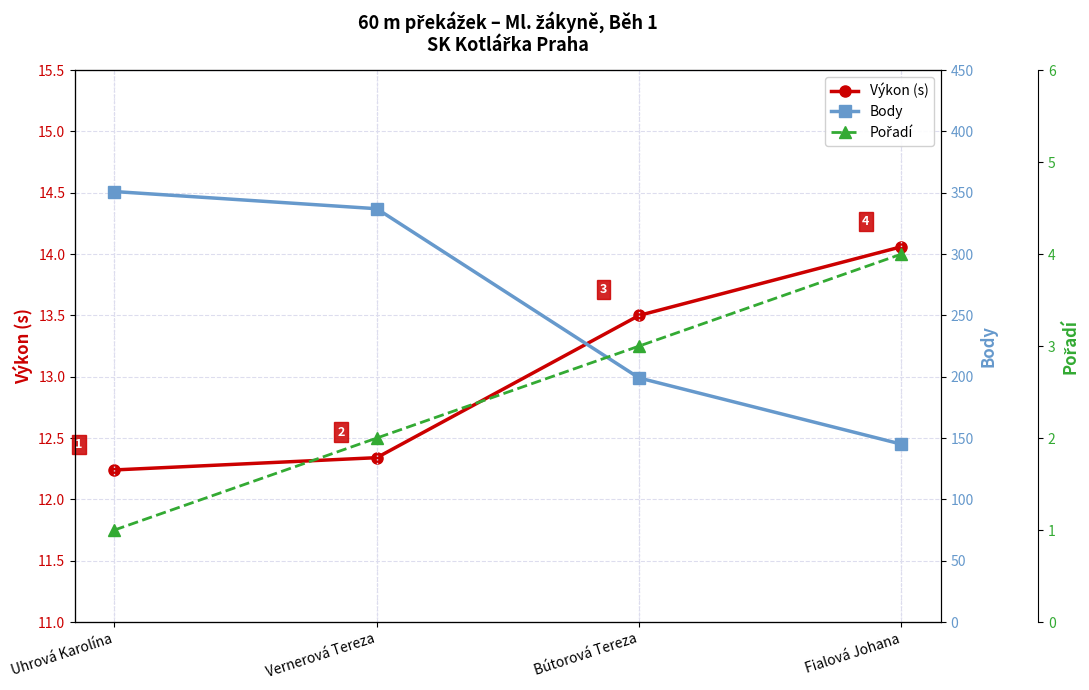

Where does the Pořadí series first go above 3?

Fialová Johana